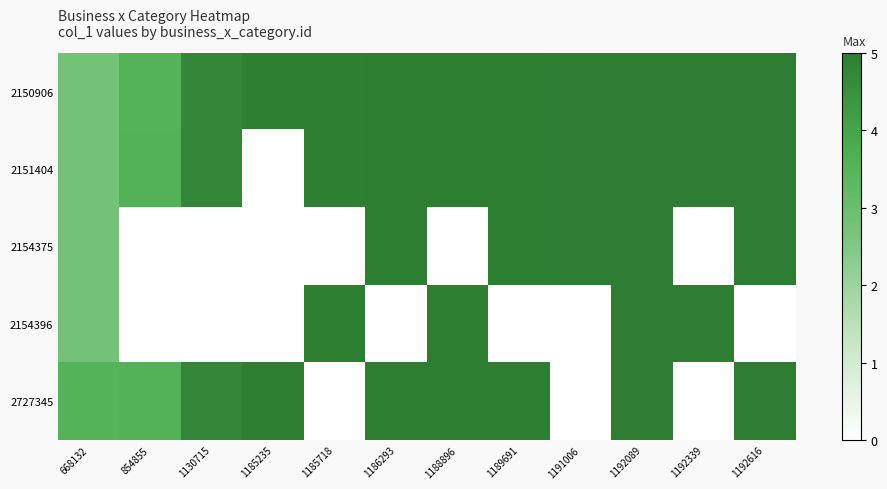

What is the difference between the highest and lowest values at 1191006?

5.0